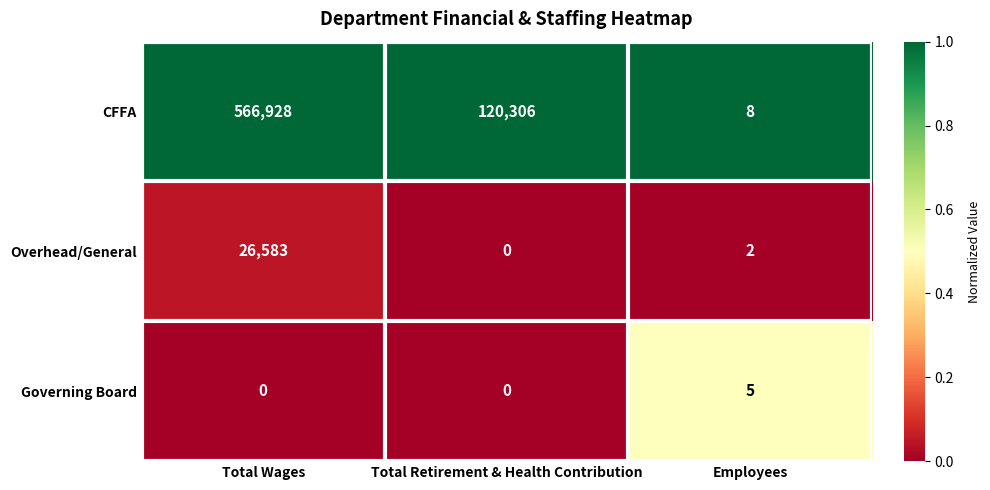

The value of Governing Board at Employees is 5. True or false?

True